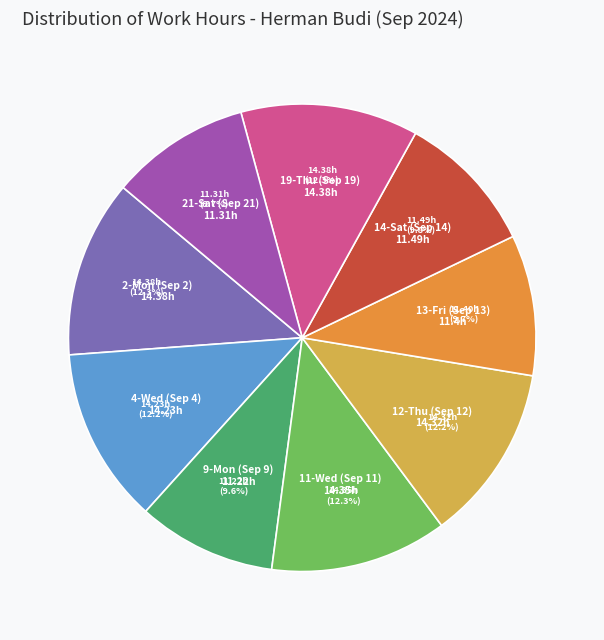

Combined, do 4-Wed (Sep 4) and 13-Fri (Sep 13) account for over 50%?

No